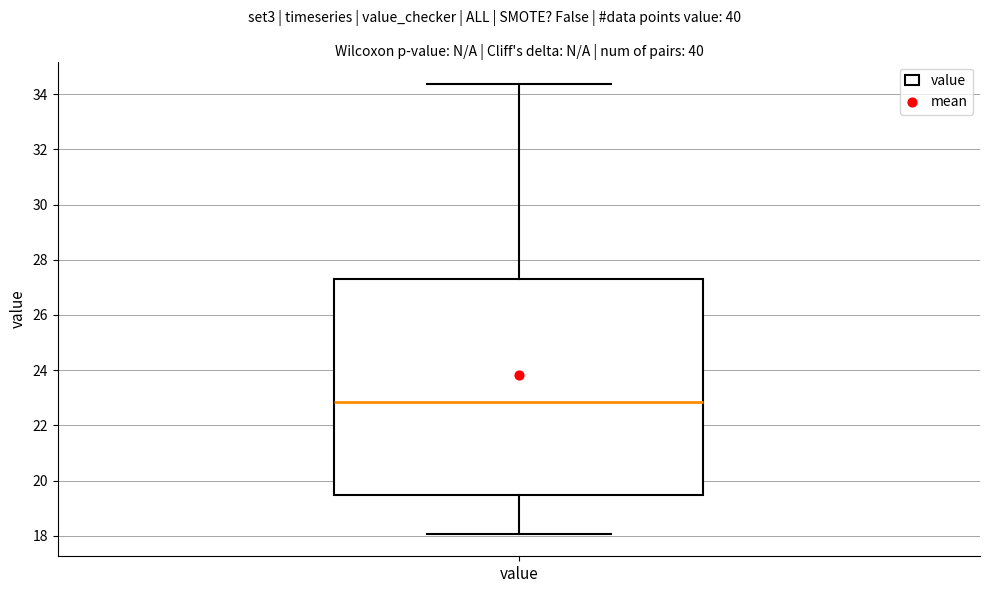

Read this box plot against the y-axis: the position of the median line, the range covered by the box, and the ends of both whiskers. The values are not printed on the chart, so give them approximately, as read against the axis.

median 22.8, box 19.4 to 27.4, whiskers 18.0 to 34.4